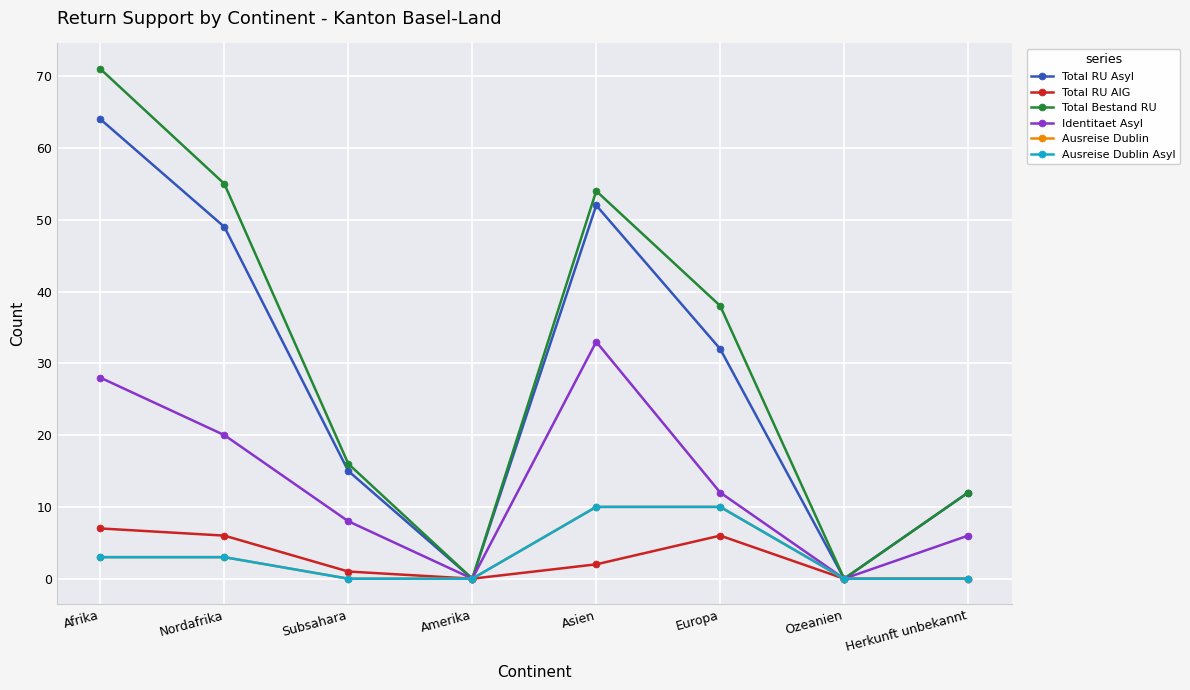

Does the chart have visible grid lines?

Yes